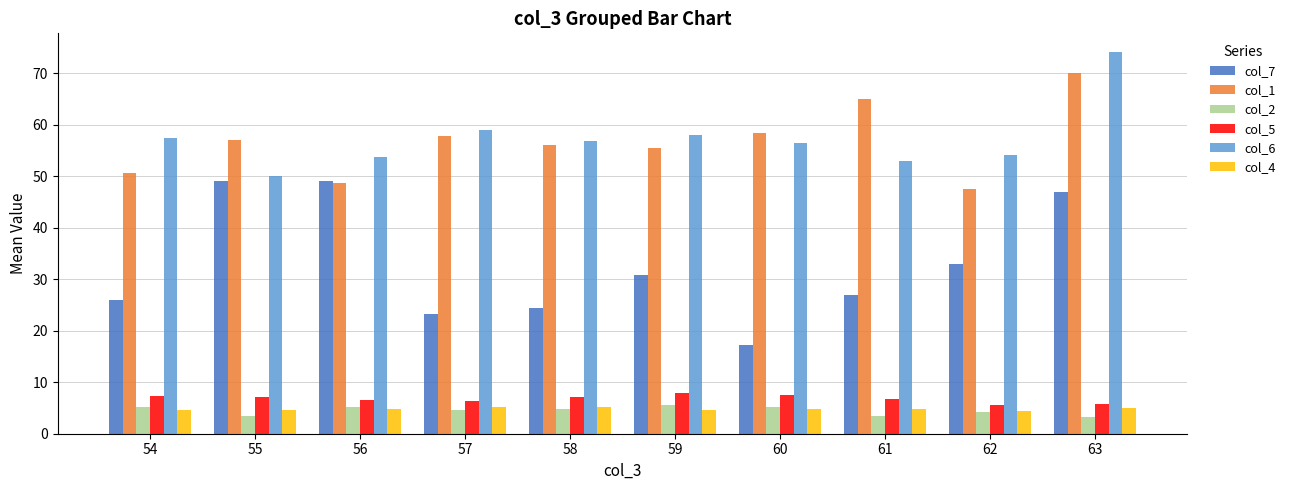

What is the sum of all col_4 values?

48.2